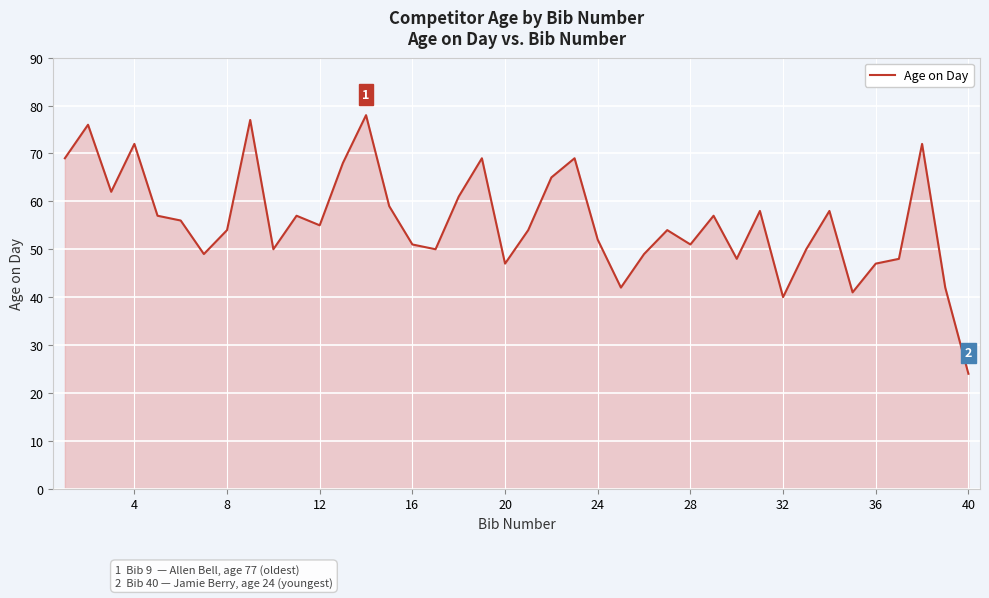

What is the smallest value displayed?

24